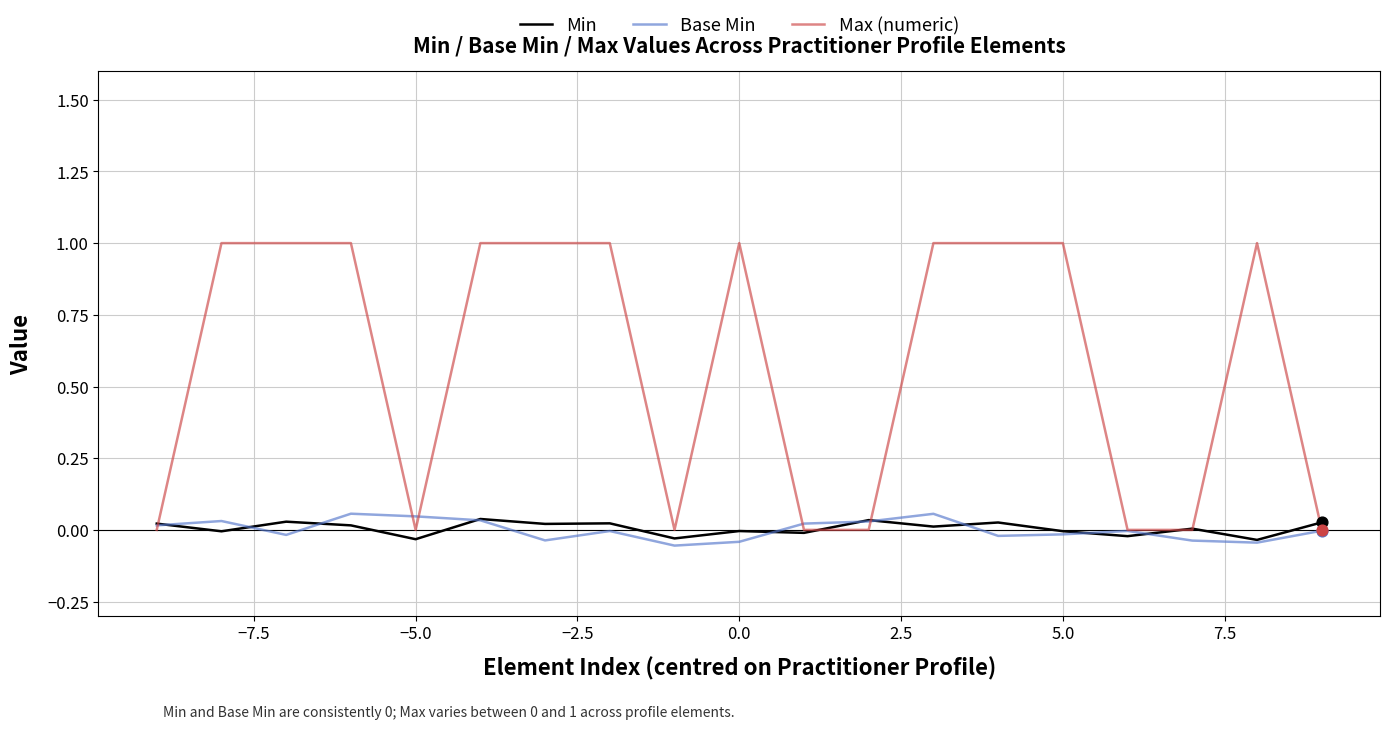

What are all the series names shown in the legend?

Min, Base Min, Max (numeric)